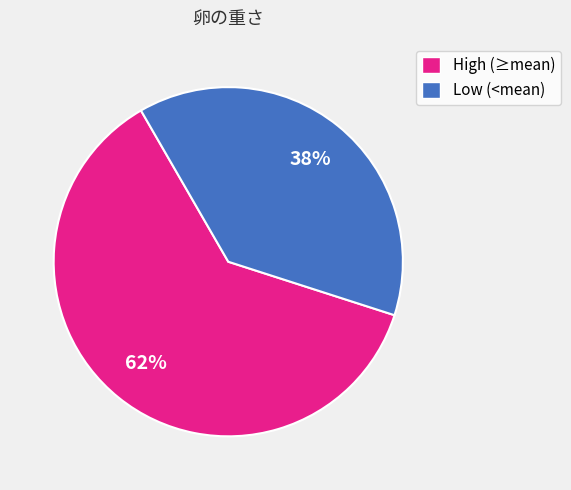

To the nearest percent, what is the average slice percentage?

50%